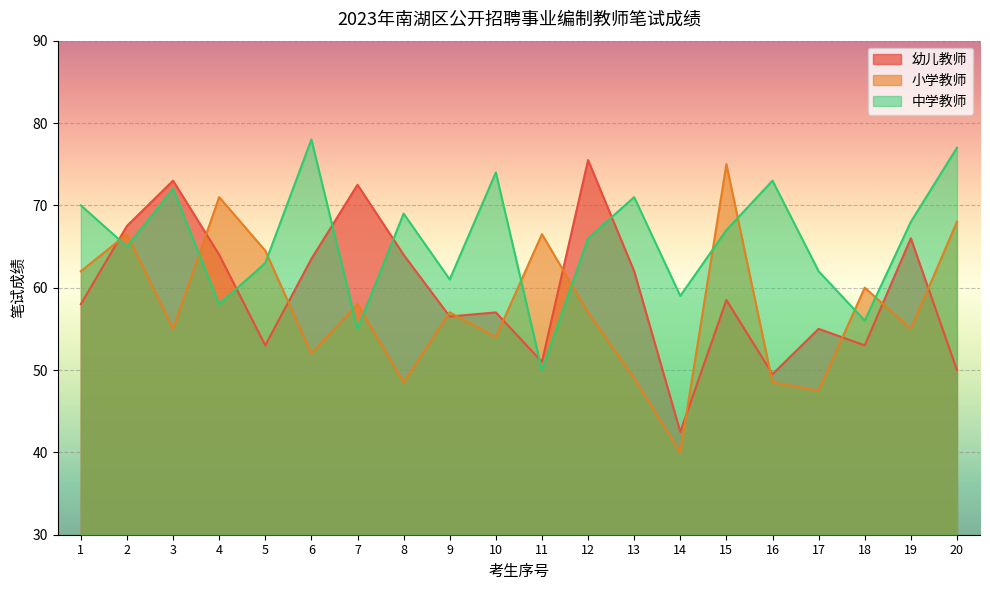

What is the average value of the 小学教师 series?

57.8